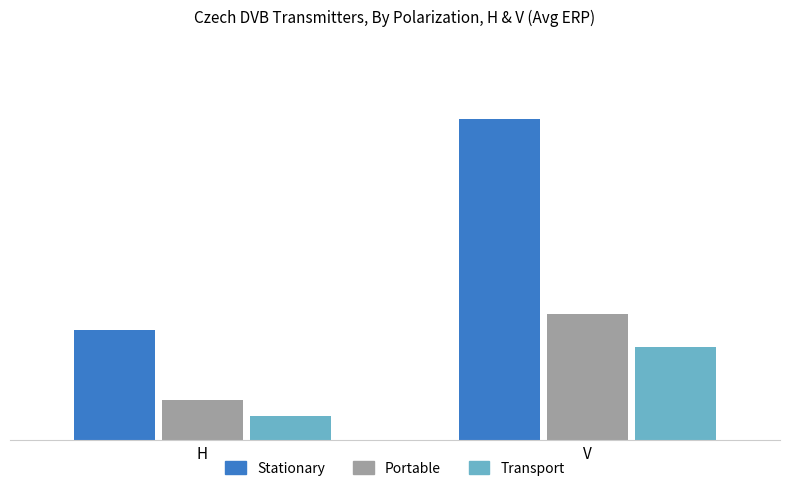

Are the bars horizontal?

No